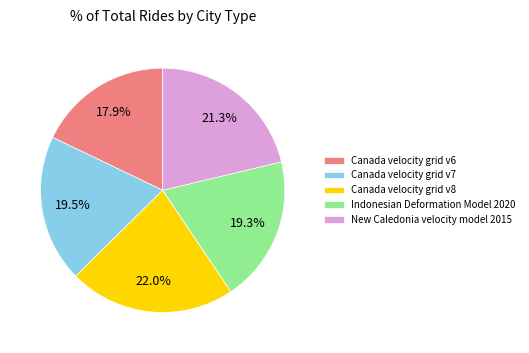

Which slice is the largest?

Canada velocity grid v8